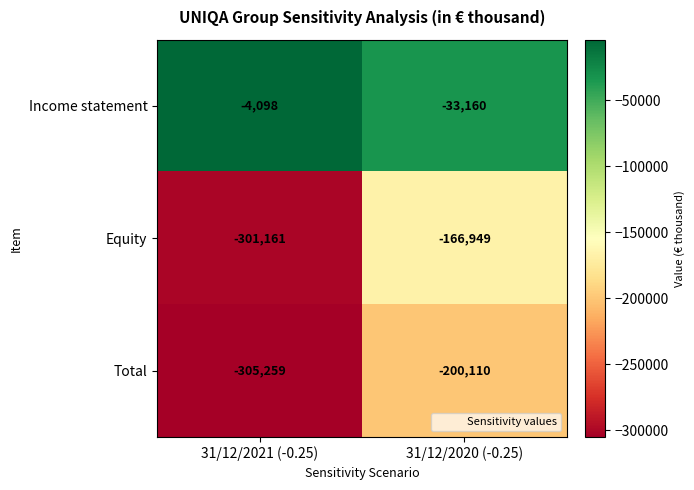

Reading left to right, transcribe all the data shown in this chart.

Income statement: -4098	-33160
Equity: -301161	-166949
Total: -305259	-200110